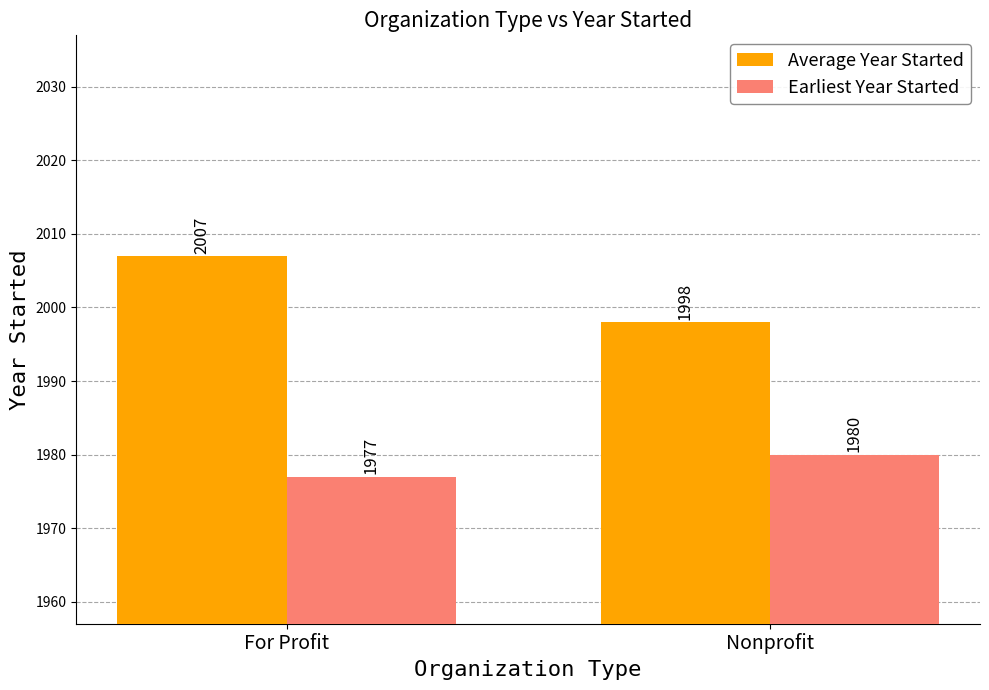

Reading left to right, extract all data points from this chart.

Average Year Started: 2007	1998
Earliest Year Started: 1977	1980